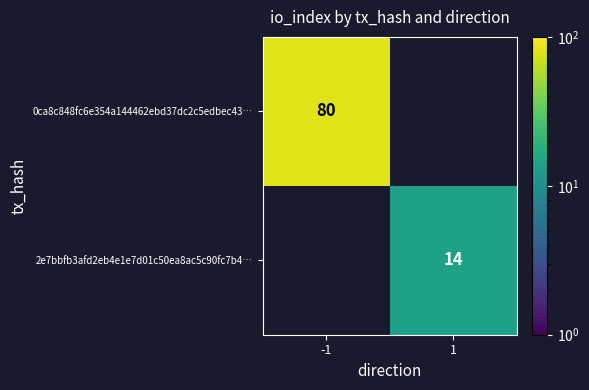

Is it true that 2e7bbfb3afd2eb4e1e7d01c50ea8ac5c90fc7b4… equals 14 at 1?

True